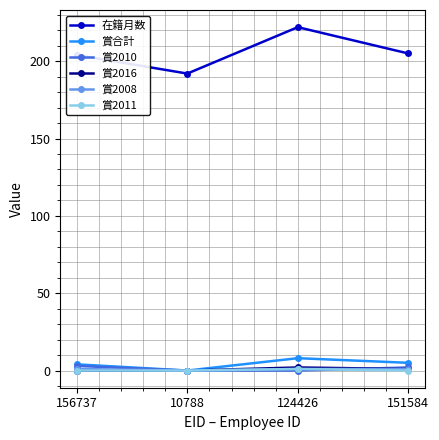

True or false: 賞2011 and 在籍月数 intersect in this chart.

False